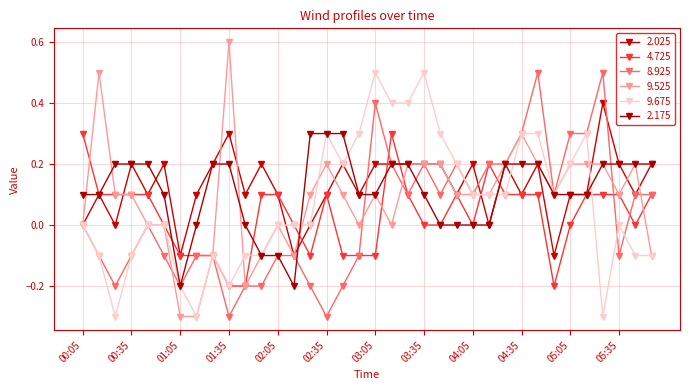

How many distinct data groups are displayed?

6